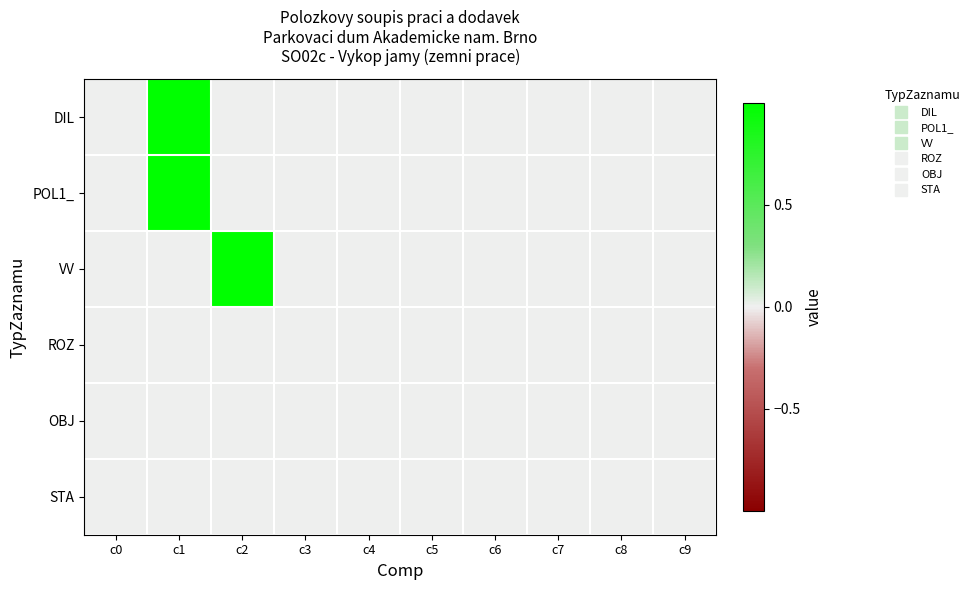

Between c1 and c9, which is larger?

c1